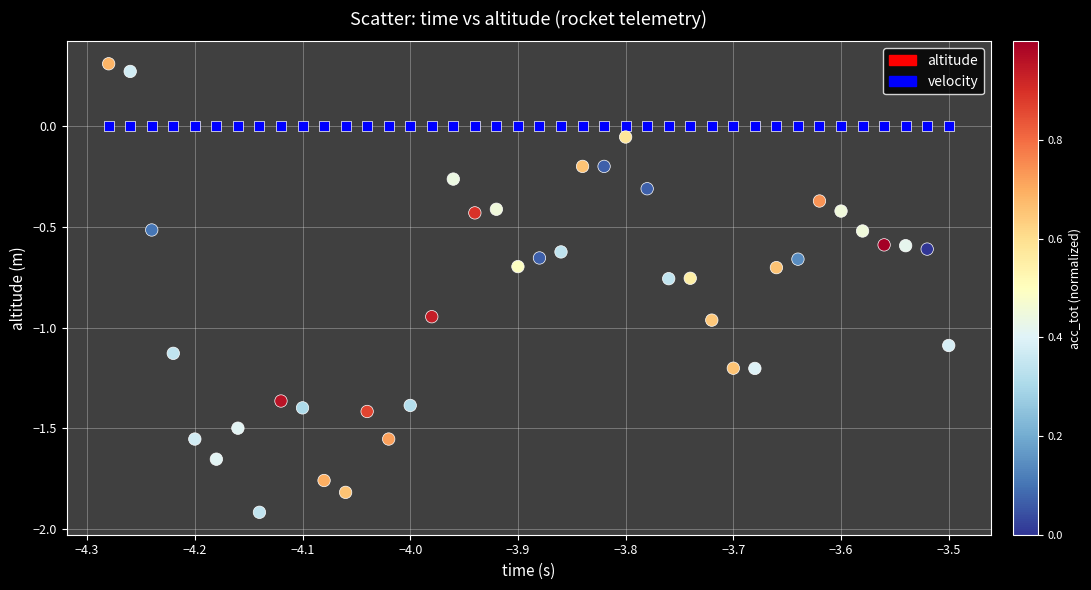

Which series reaches the minimum Y coordinate?

altitude